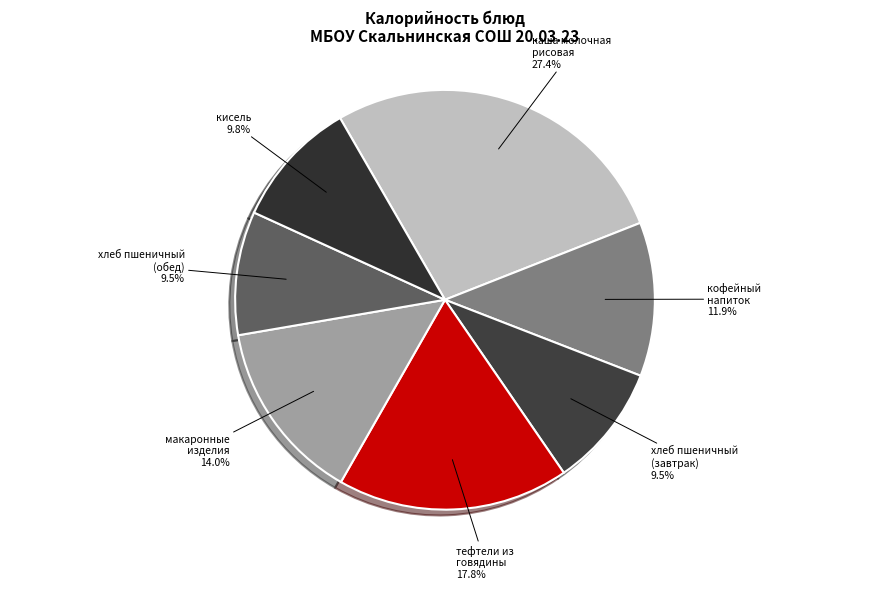

Is the sum of кисель and хлеб пшеничный (завтрак) greater than half?

No